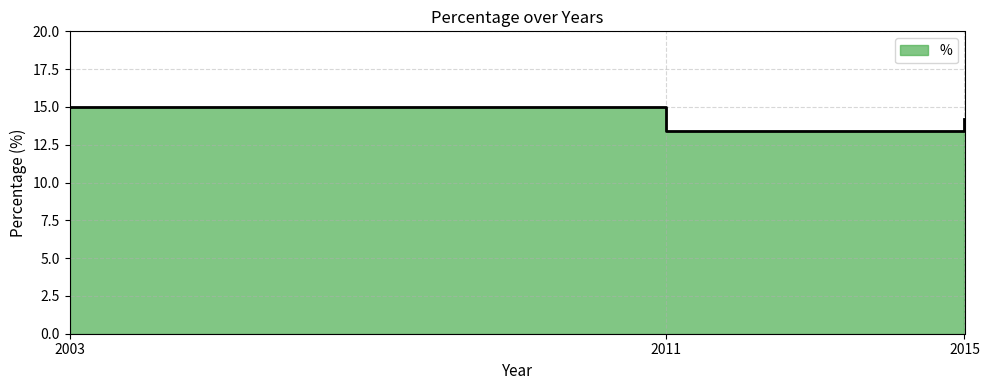

Reading left to right, transcribe all the data shown in this chart.

15.0	13.4	14.2